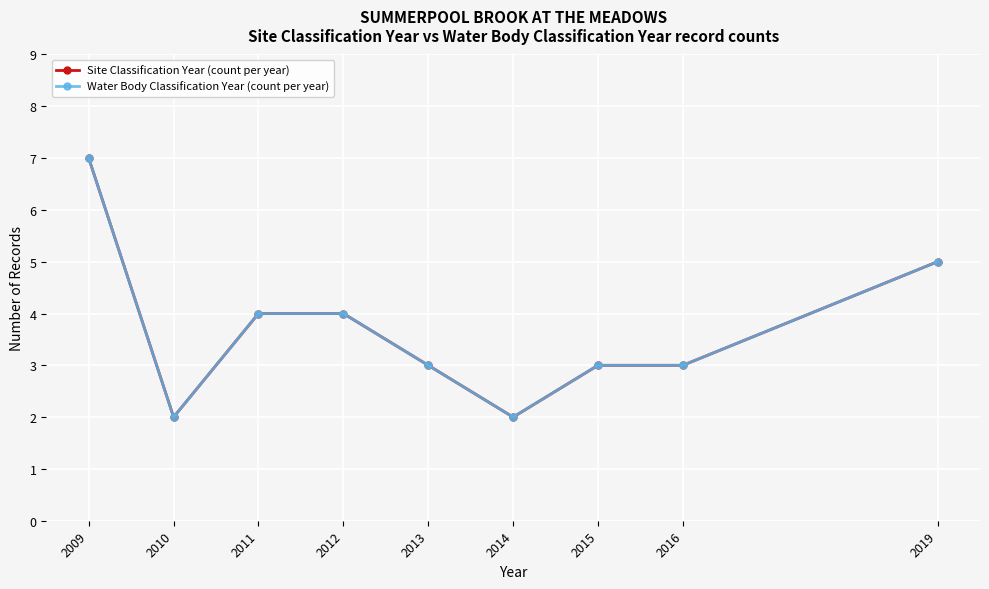

Is this an area chart (filled region under the line)?

No